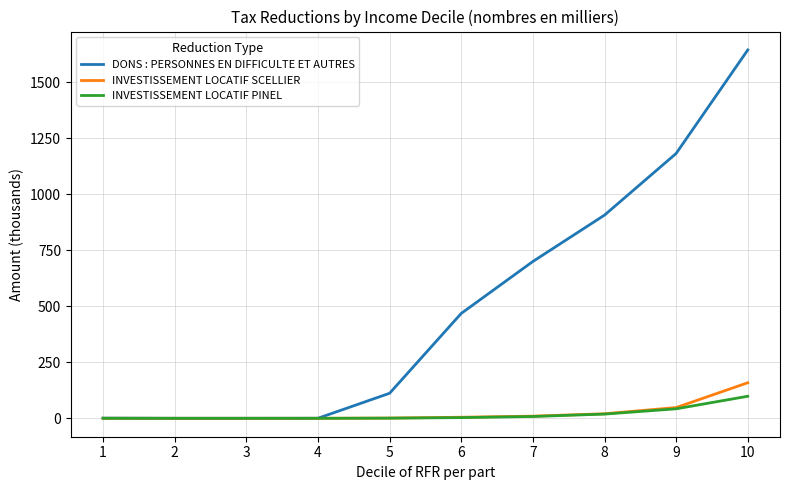

Between 2 and 6, which series saw the biggest shift?

DONS : PERSONNES EN DIFFICULTE ET AUTRES